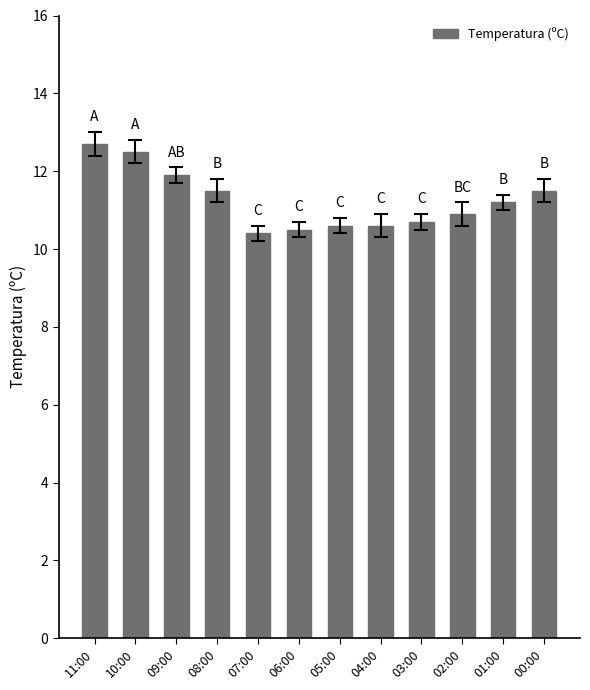

True or false: the data shows 5.7 at 02:00.

False